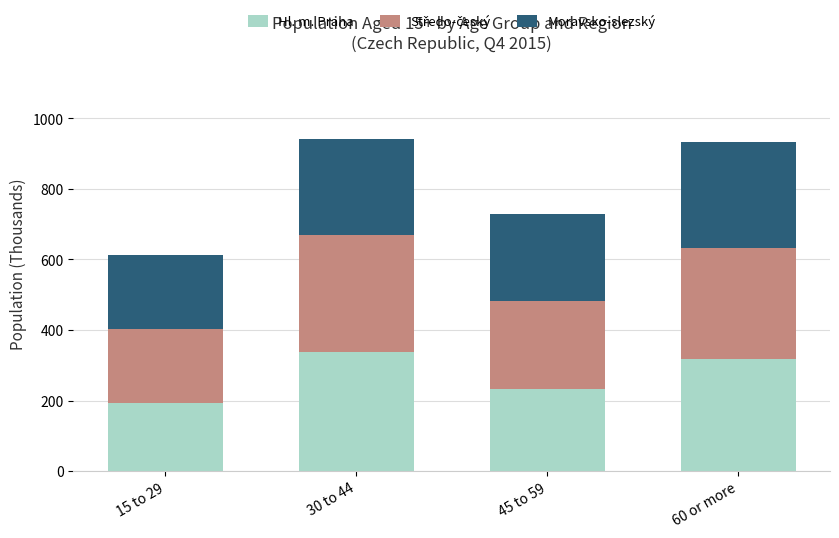

What is the minimum value for Hl. m. Praha?

193.2